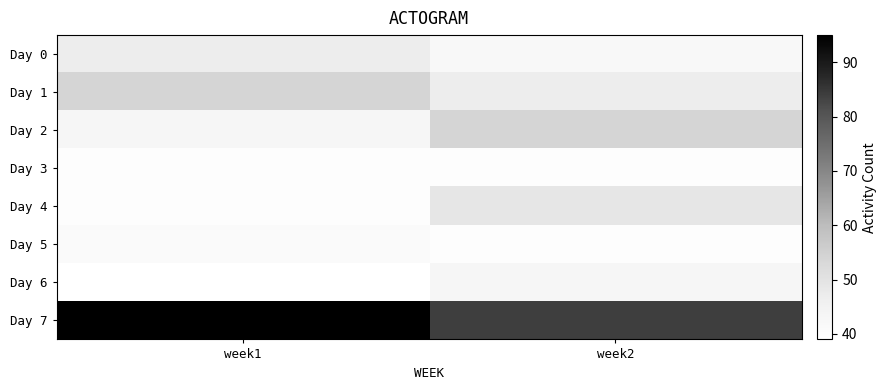

Reading right to left, list all the values displayed in this chart.

Day 0: week2=42	week1=47
Day 1: week2=47	week1=54
Day 2: week2=54	week1=43
Day 3: week2=40	week1=40
Day 4: week2=49	week1=40
Day 5: week2=40	week1=41
Day 6: week2=43	week1=39
Day 7: week2=84	week1=95